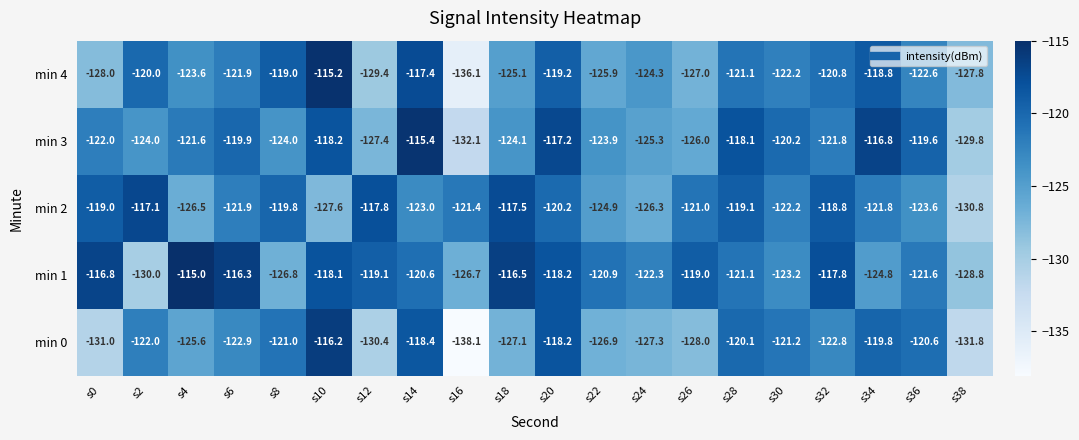

What is the maximum value shown in the chart?

-115.0